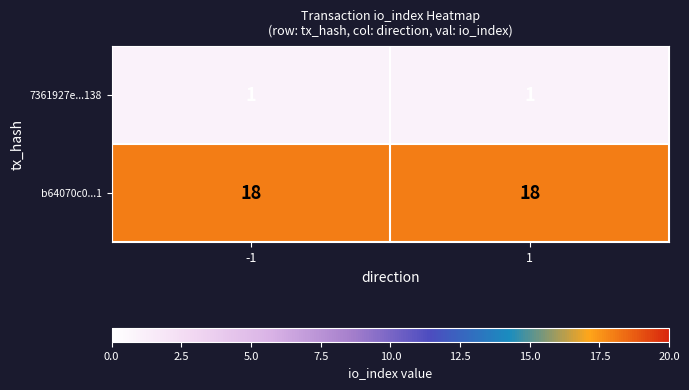

Rank the series by their maximum value, from highest to lowest.

b64070c0...1, 7361927e...138